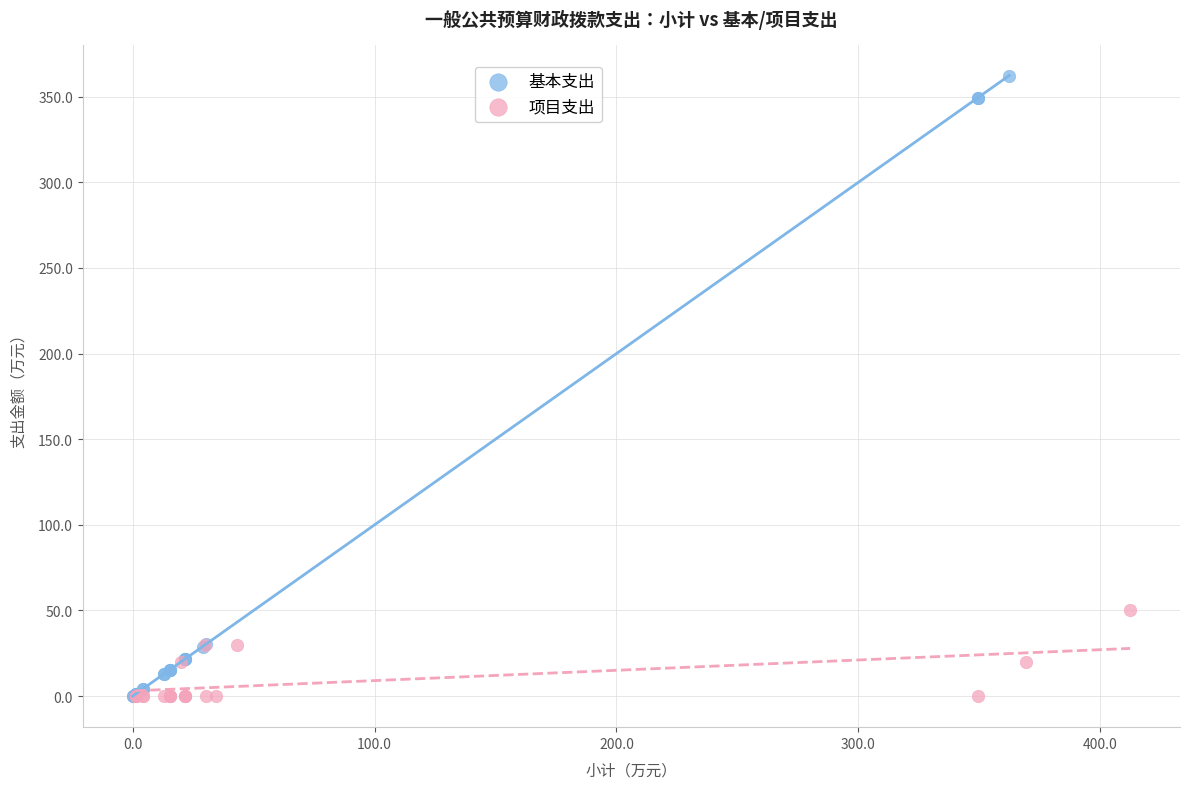

Which series has the largest Y range (max minus min)?

基本支出